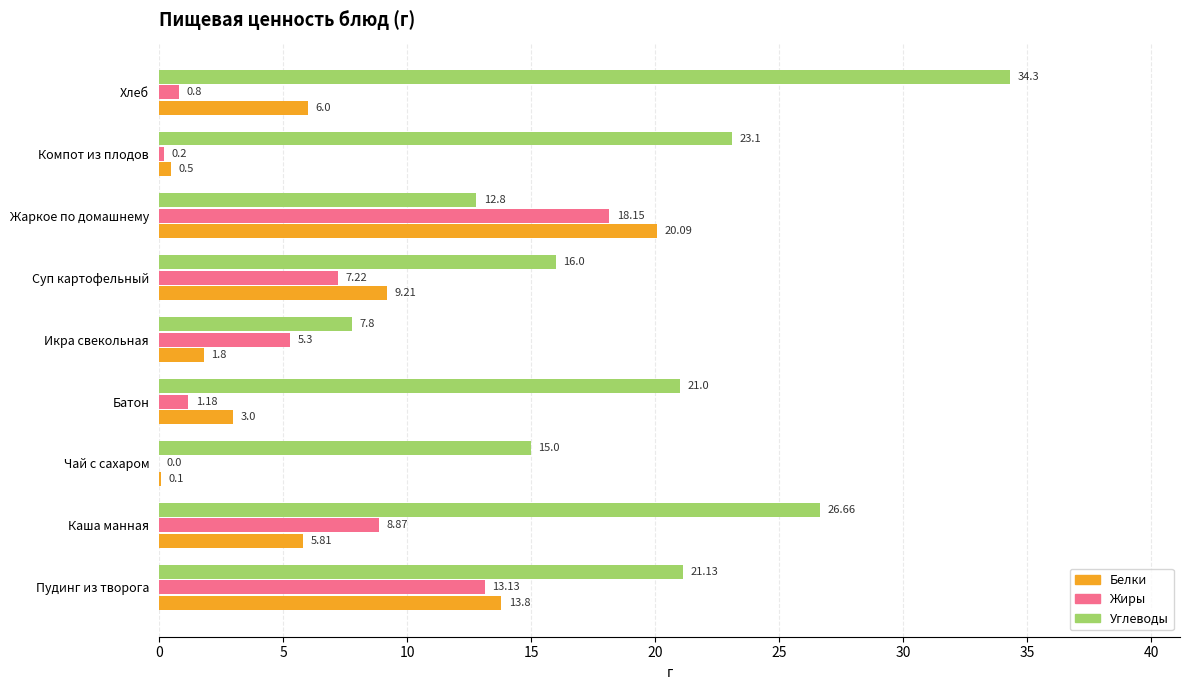

What is the sum of all Белки values?

60.3